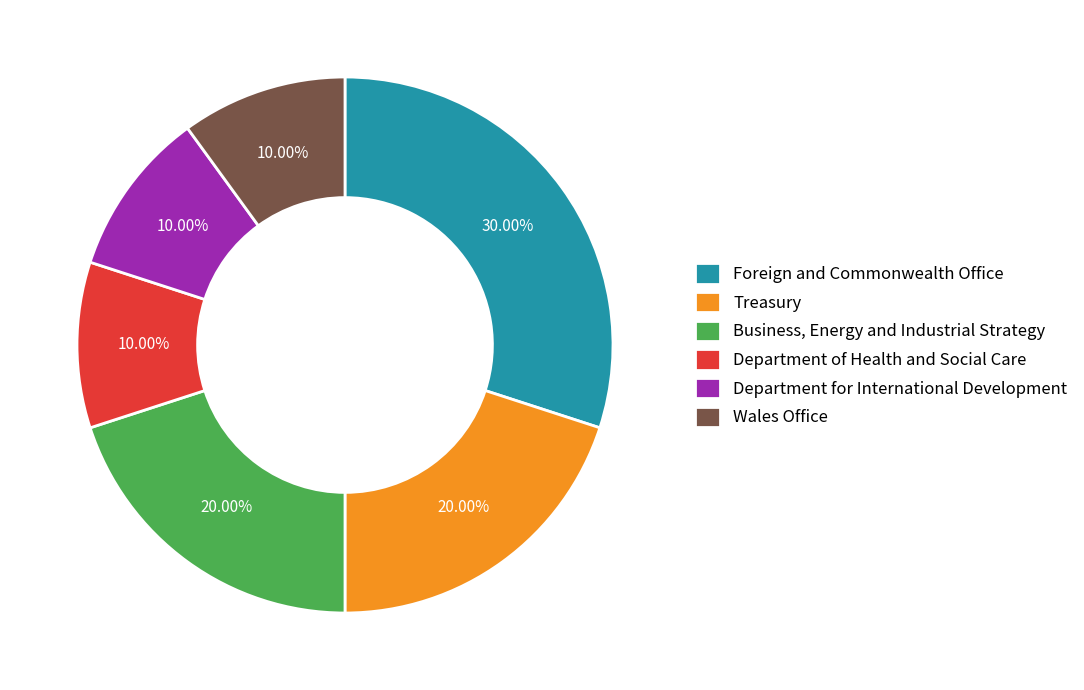

Approximately how many times larger is the value at Business, Energy and Industrial Strategy compared to Department for International Development?

2.0